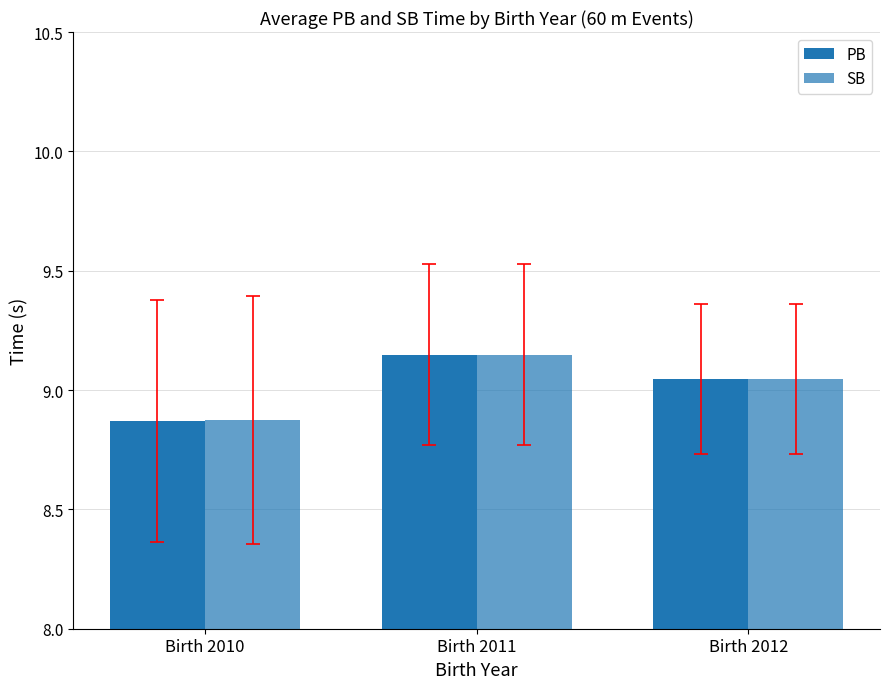

Which series has the largest range (max minus min)?

PB